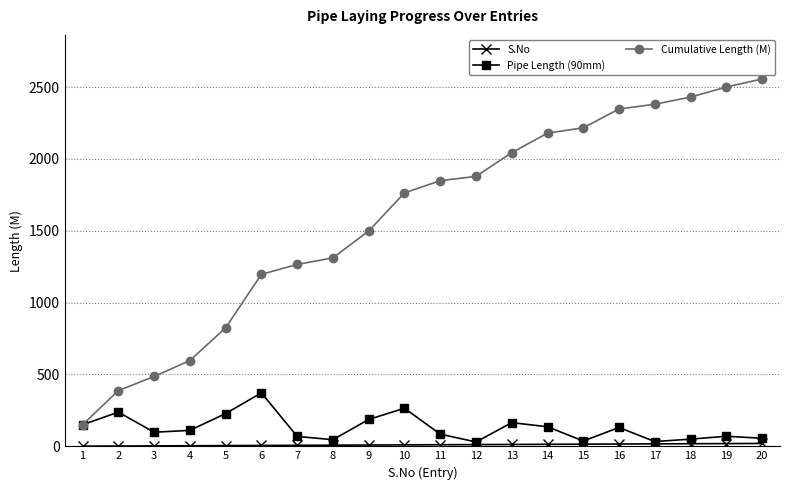

At which category does the chart reach its peak across all series?

20